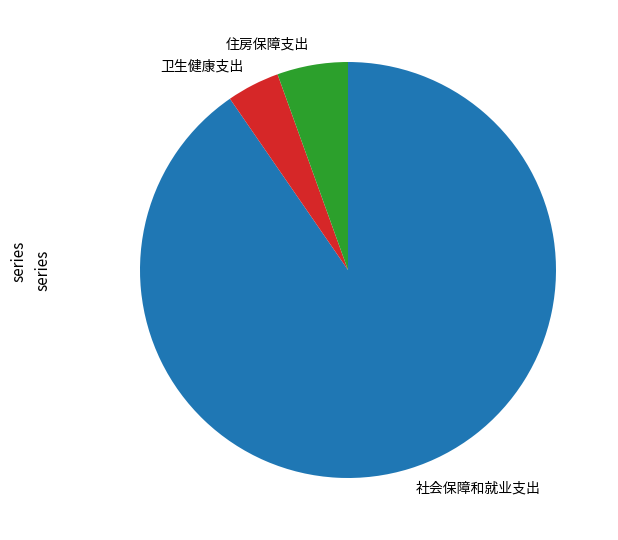

Between 社会保障和就业支出 and 住房保障支出, which is larger?

社会保障和就业支出